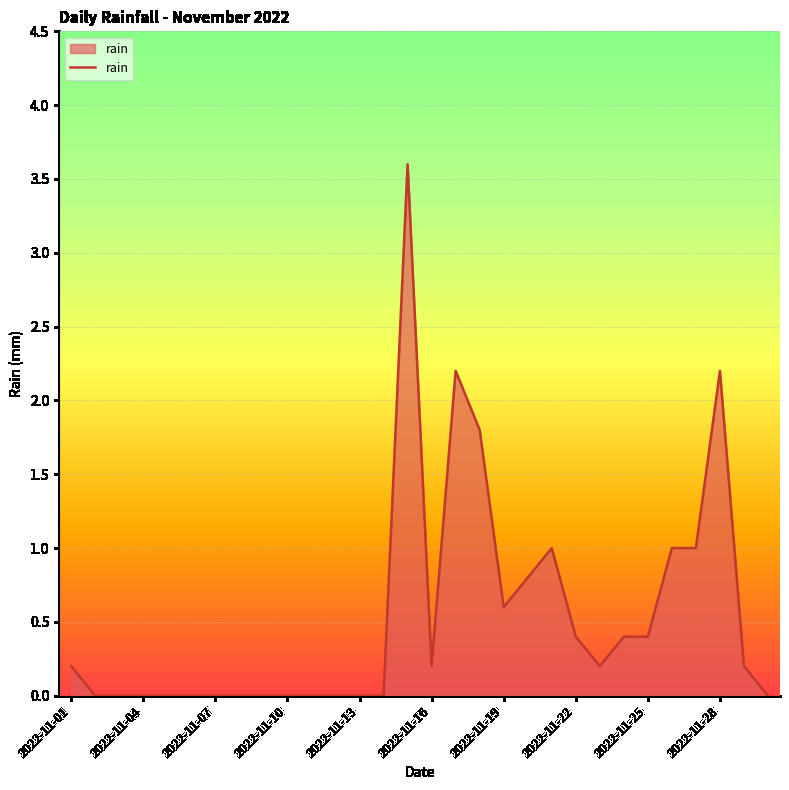

What is the difference between the maximum and minimum values?

3.6